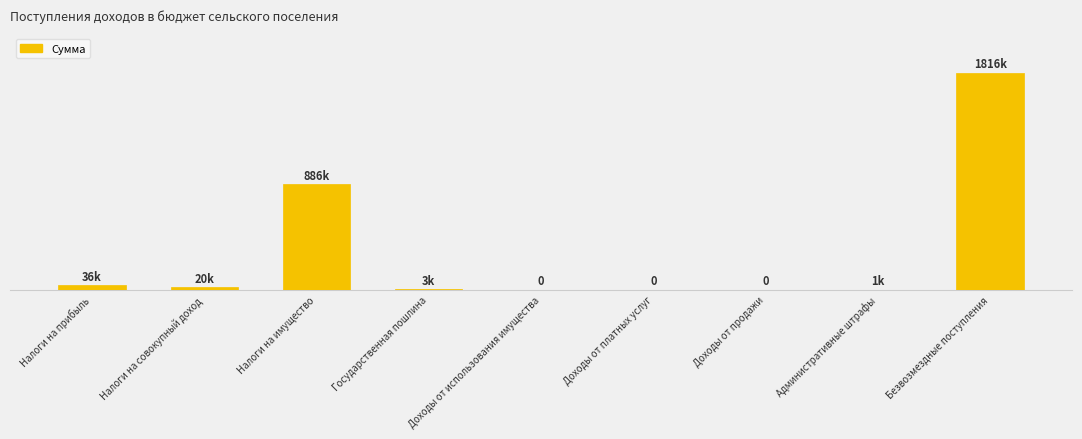

What is the sum of the values at Государственная пошлина and Доходы от платных услуг?

3000